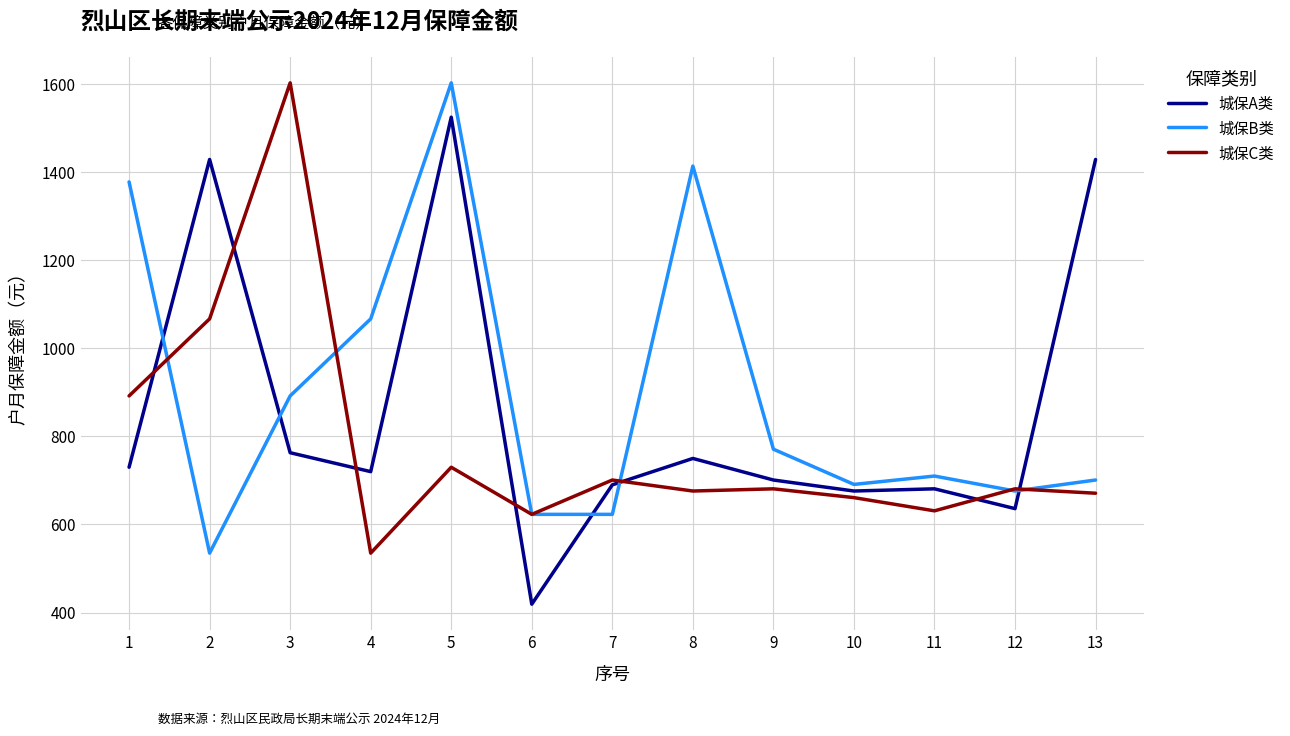

The 城保C类 series shows 338 at 5. True or false?

False